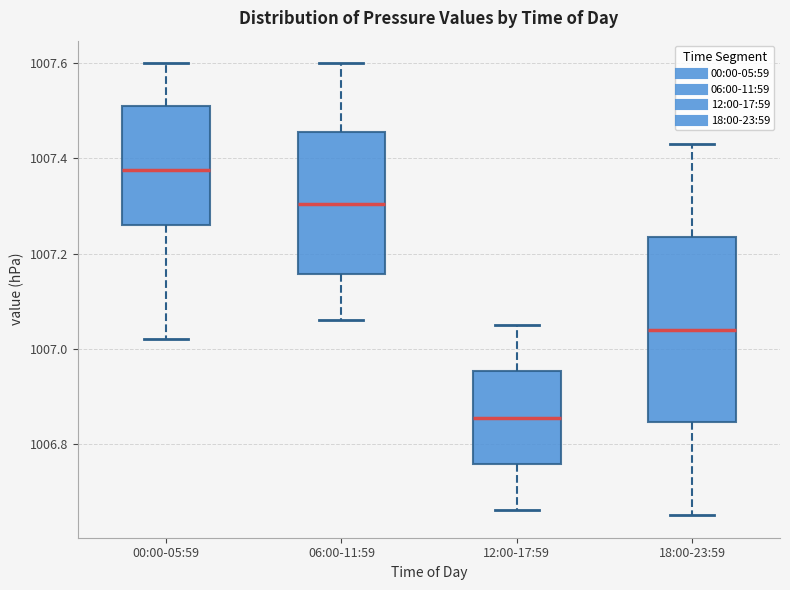

Which box's median line is the highest?

00:00-05:59